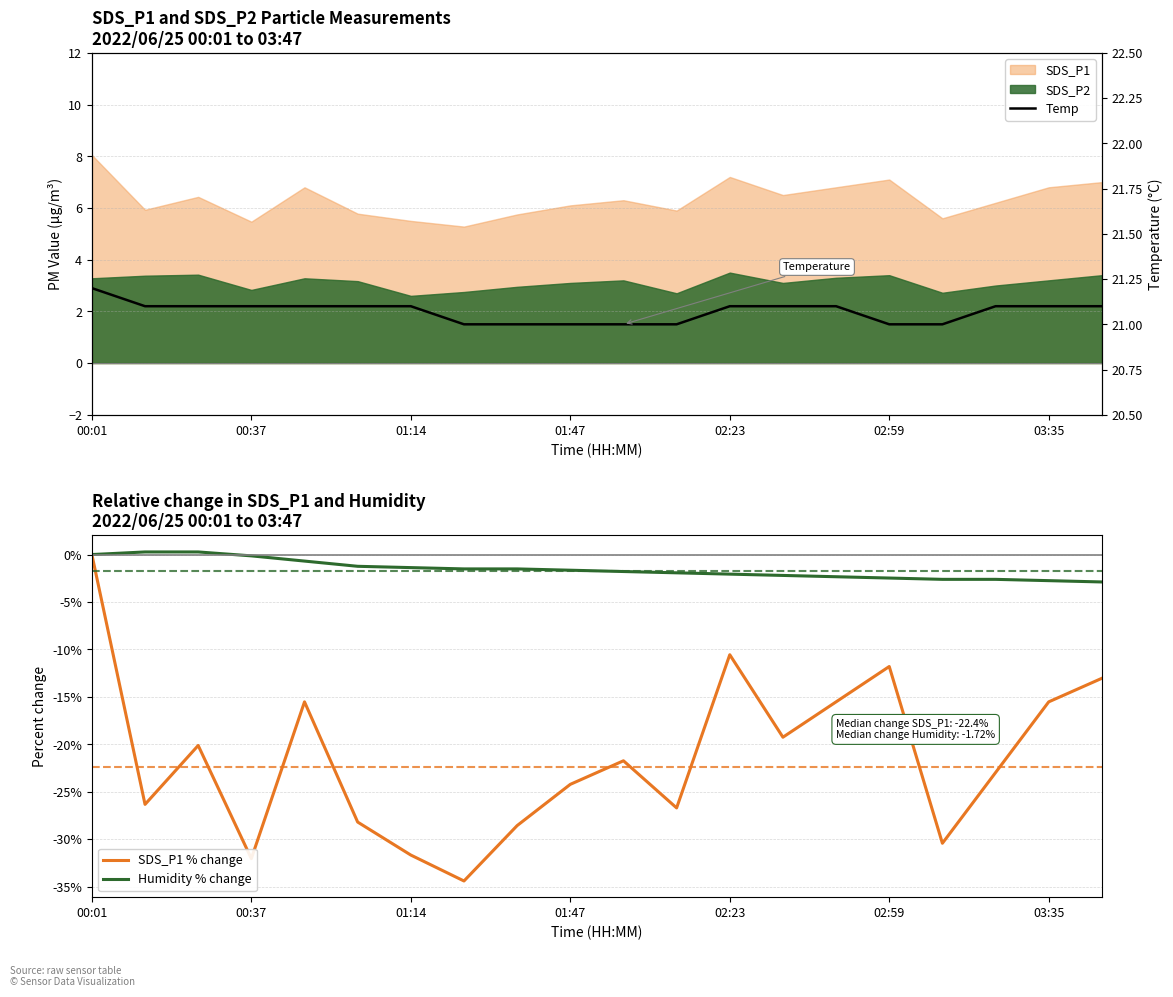

How many interior local peaks does the SDS_P1 % change series have?

5